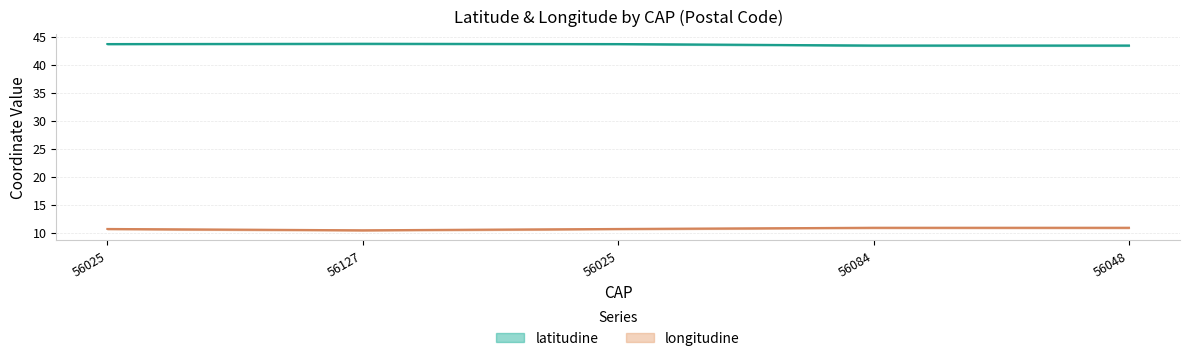

Reading right to left, extract all data points from this chart.

latitudine: 56048=43.4	56084=43.4	56025=43.7	56127=43.7	56025=43.7
longitudine: 56048=10.9	56084=10.9	56025=10.6	56127=10.4	56025=10.6